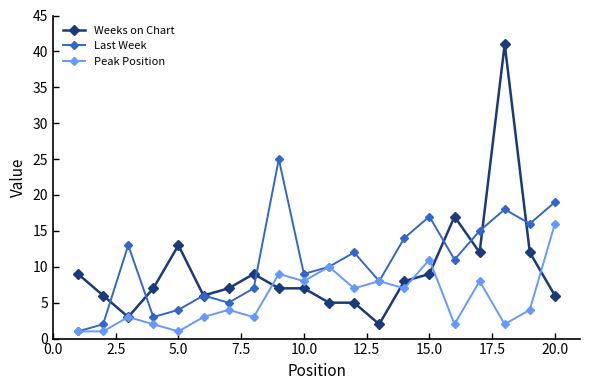

What is the highest value of the Last Week series?

25